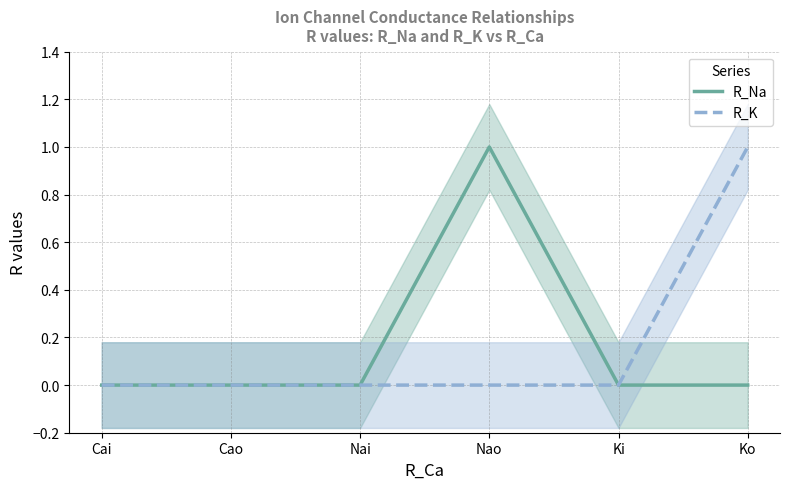

How many distinct data groups are displayed?

2